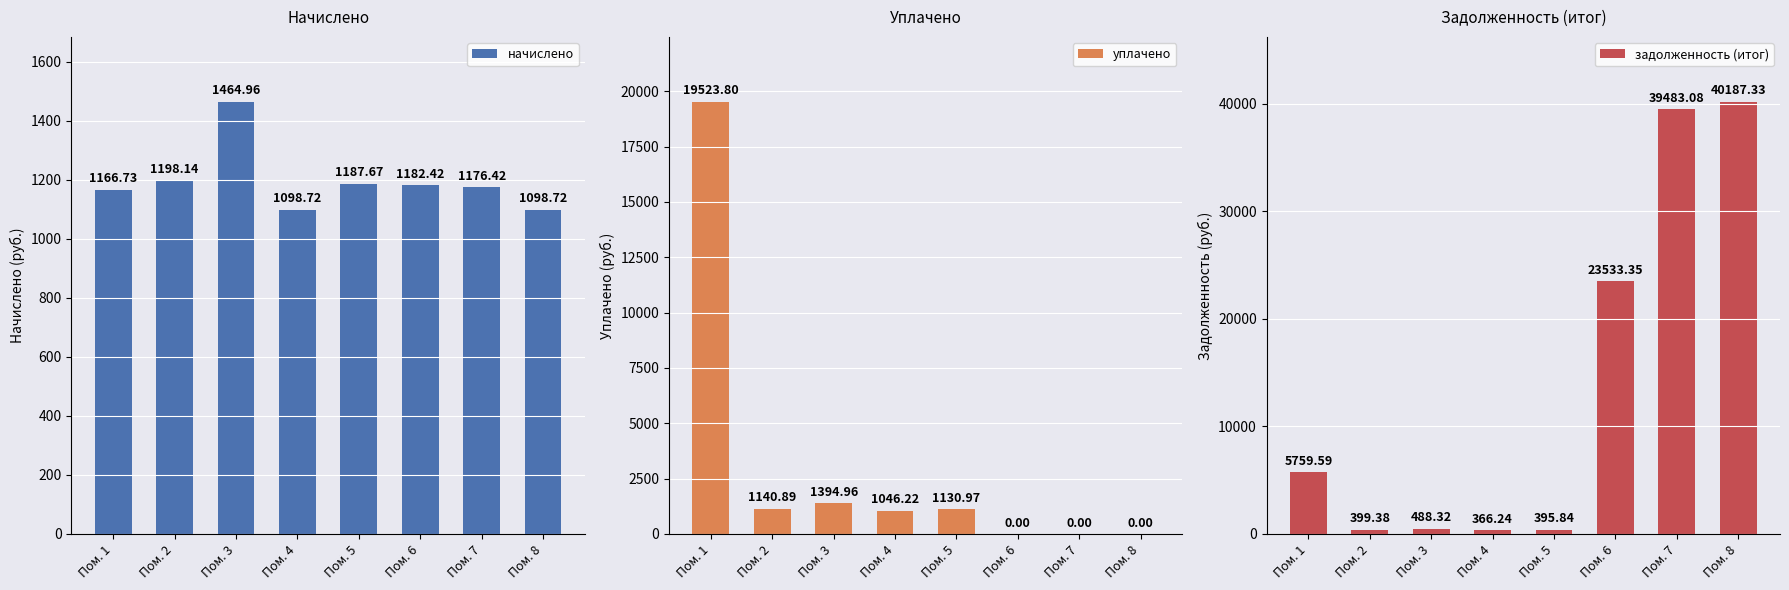

How many groups of bars are there?

8